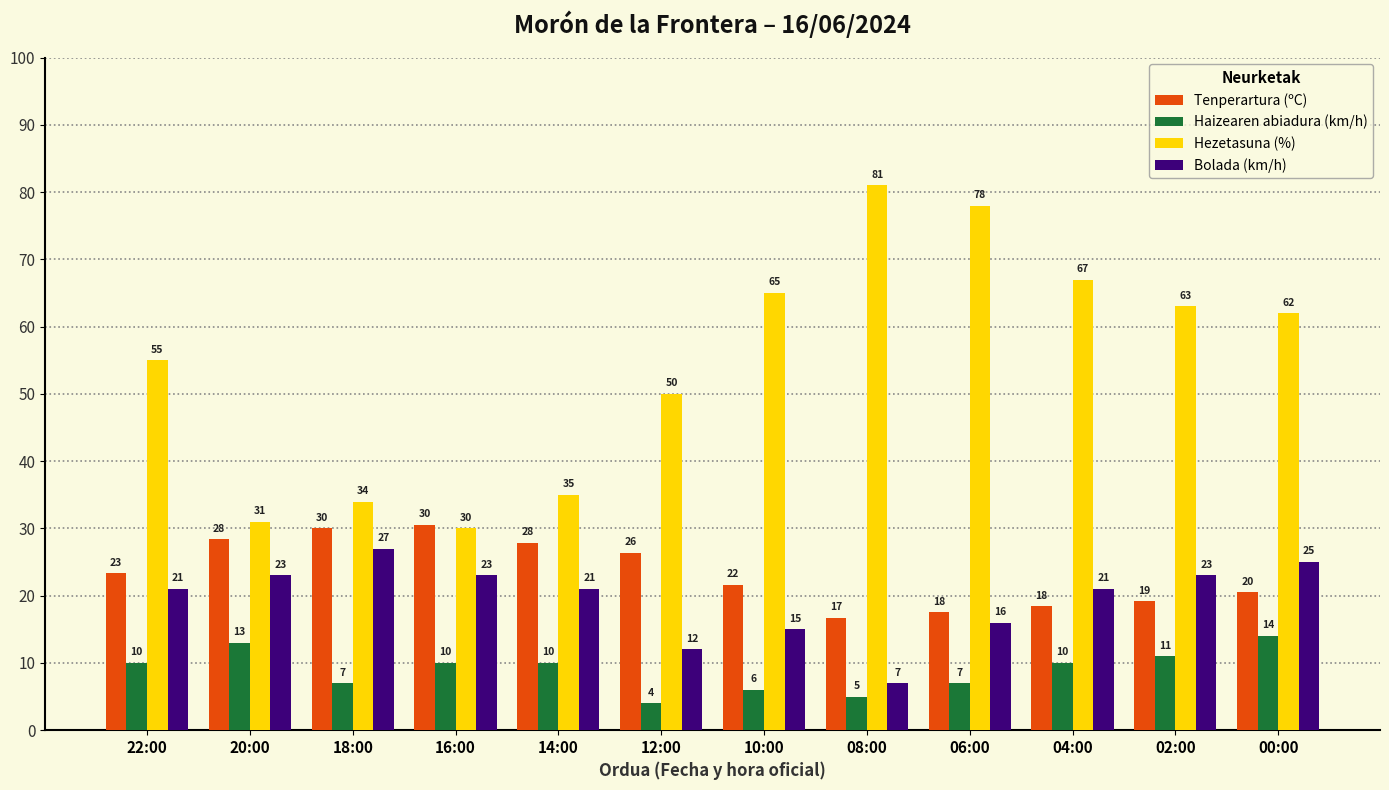

Between 10:00 and 06:00, which series saw the biggest shift?

Hezetasuna (%)